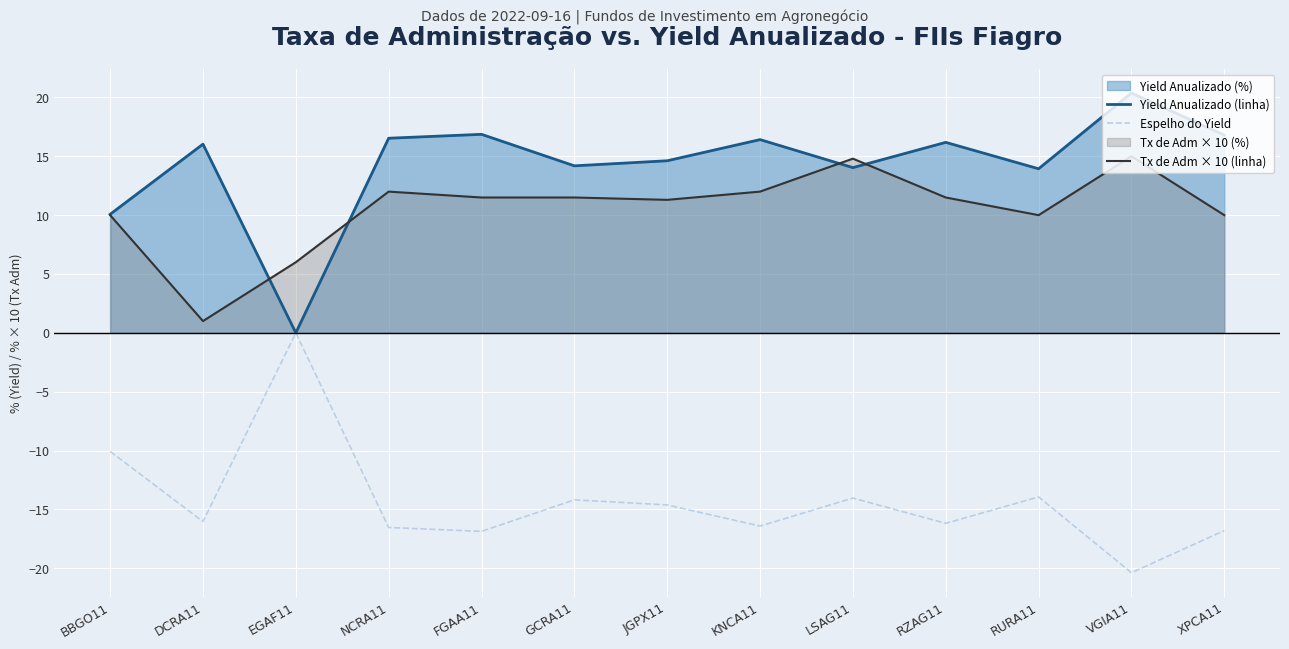

At how many categories does at least one series exceed -10?

13